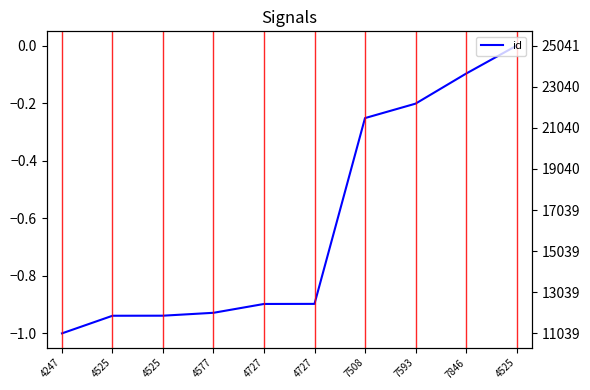

Reading left to right, transcribe all the data shown in this chart.

4247=-1.0	4525=-0.9	4525=-0.9	4577=-0.9	4727=-0.9	4727=-0.9	7508=-0.3	7593=-0.2	7846=-0.1	4525=0.0